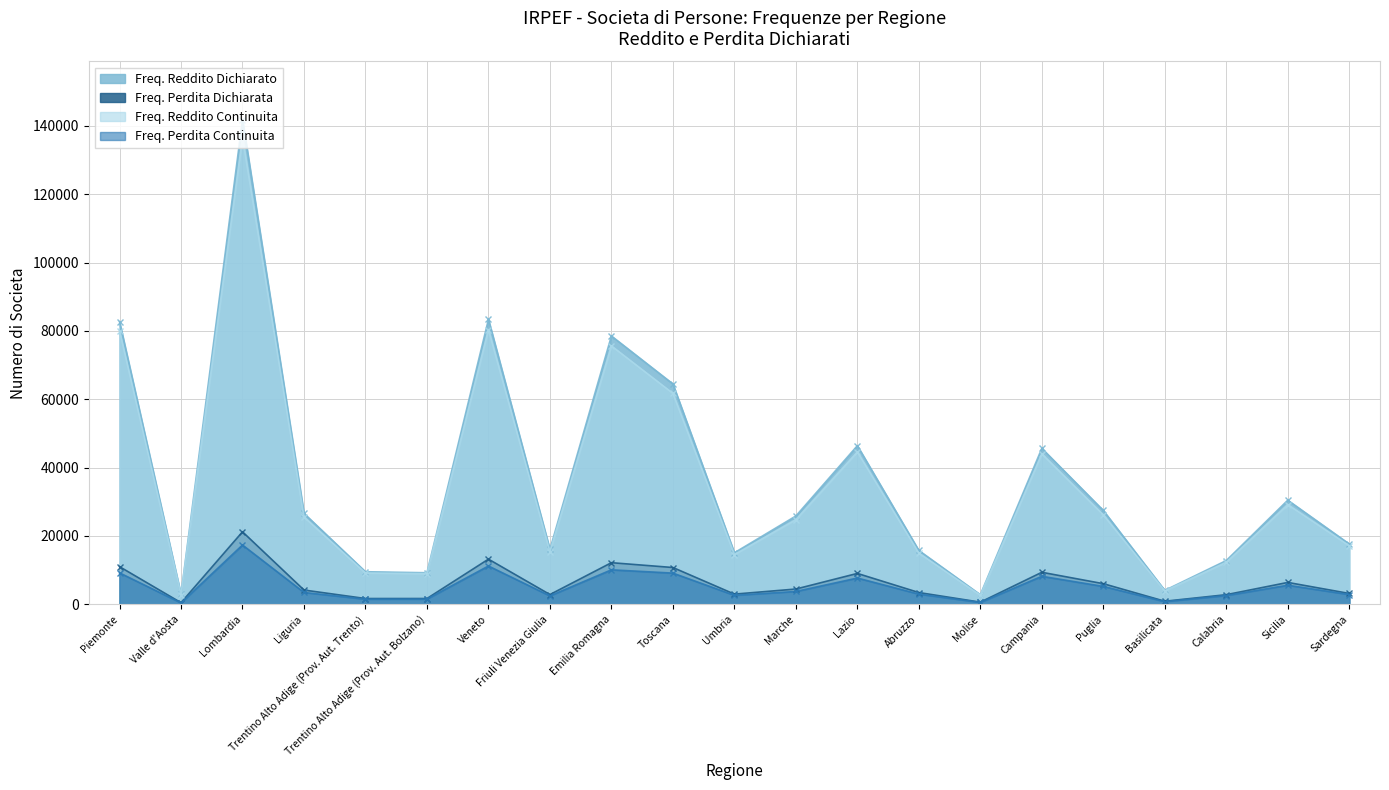

What is the sum of the Freq. Perdita Dichiarata values at Calabria and Basilicata?

3730